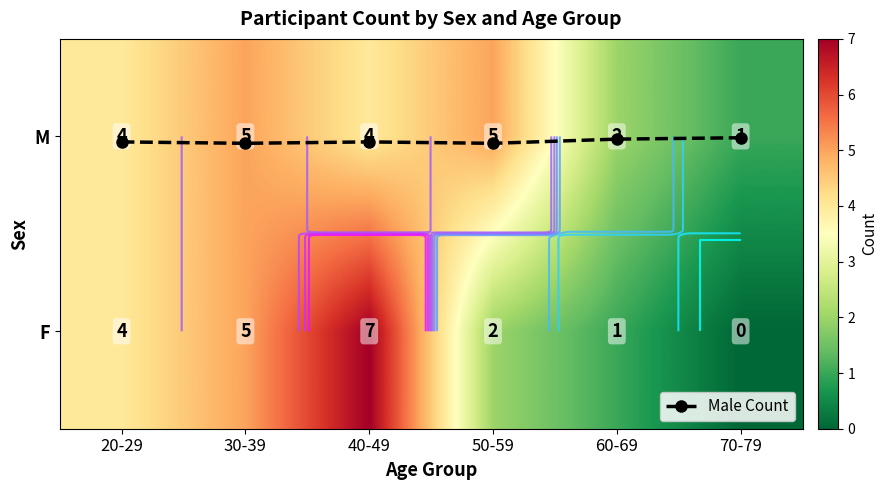

What is the total value across all series at 20-29?

8.0